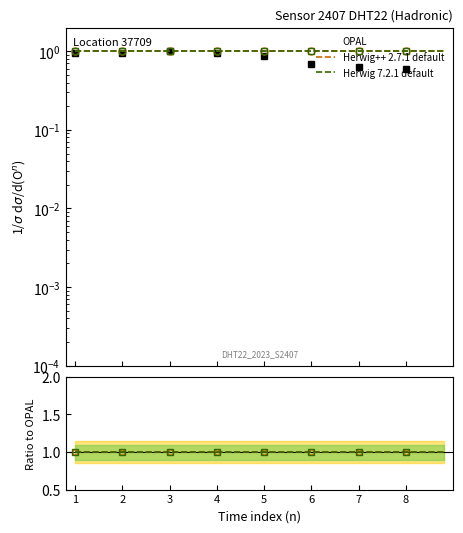

True or false: Herwig++ 2.7.1 default and Herwig 7.2.1 default cross at least once.

False